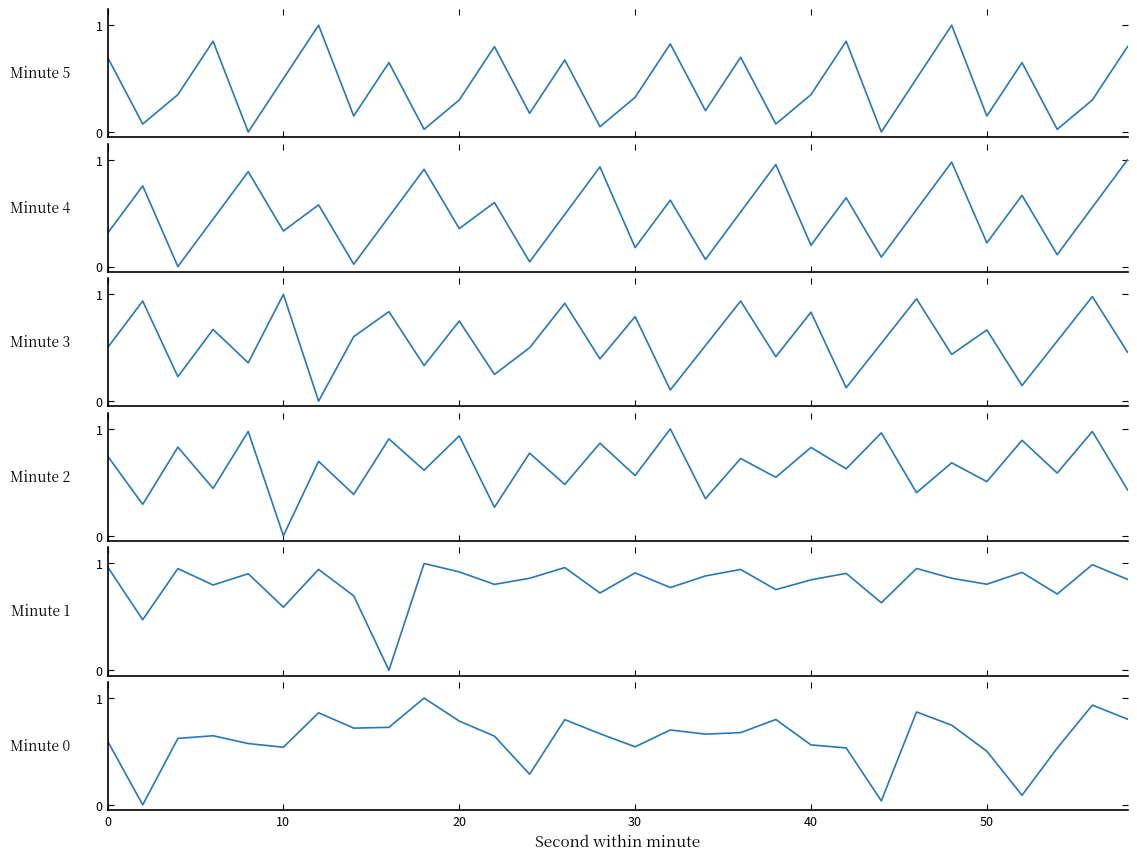

Count the number of data series in this chart.

6